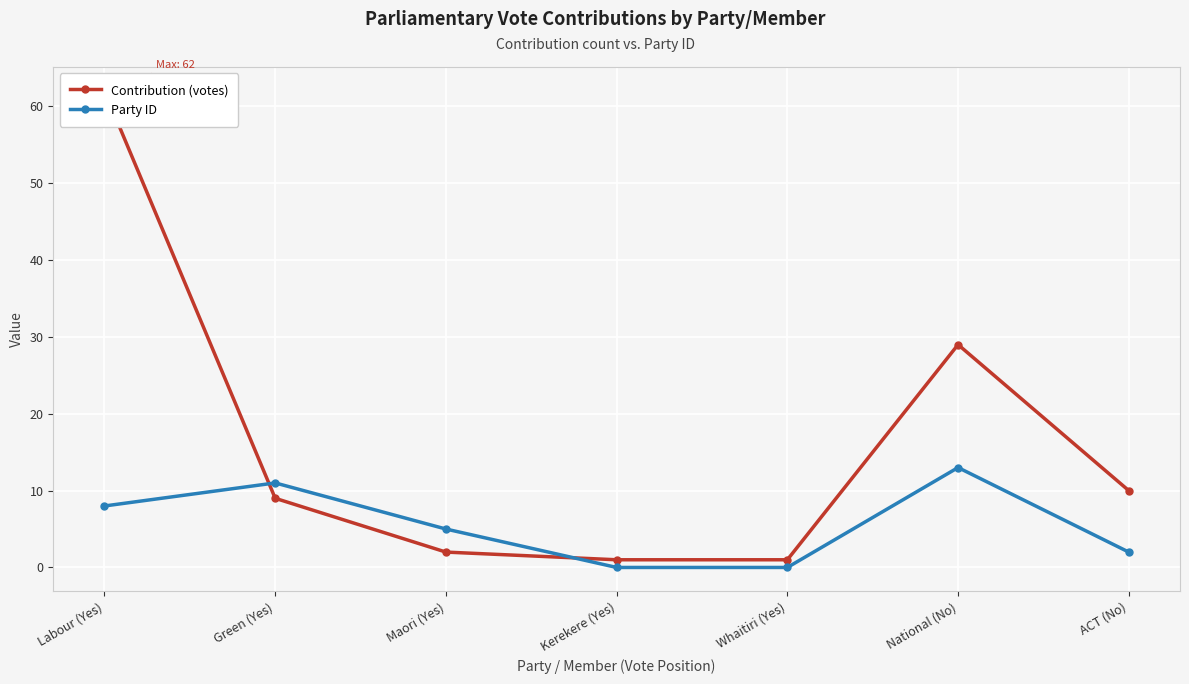

Which category has the highest value in the Contribution (votes) series?

Labour (Yes)